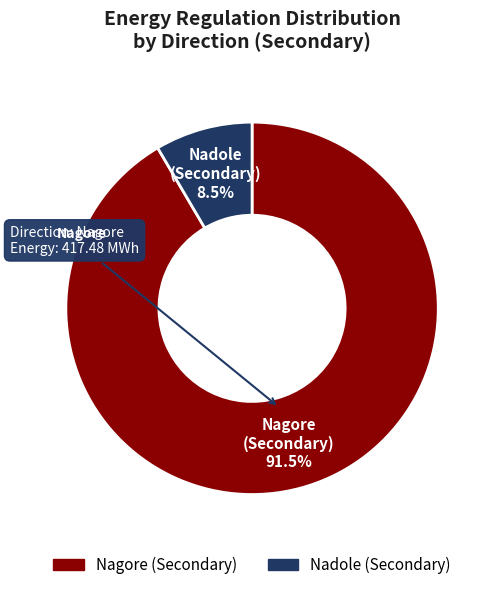

Is there a majority slice in this chart?

Yes